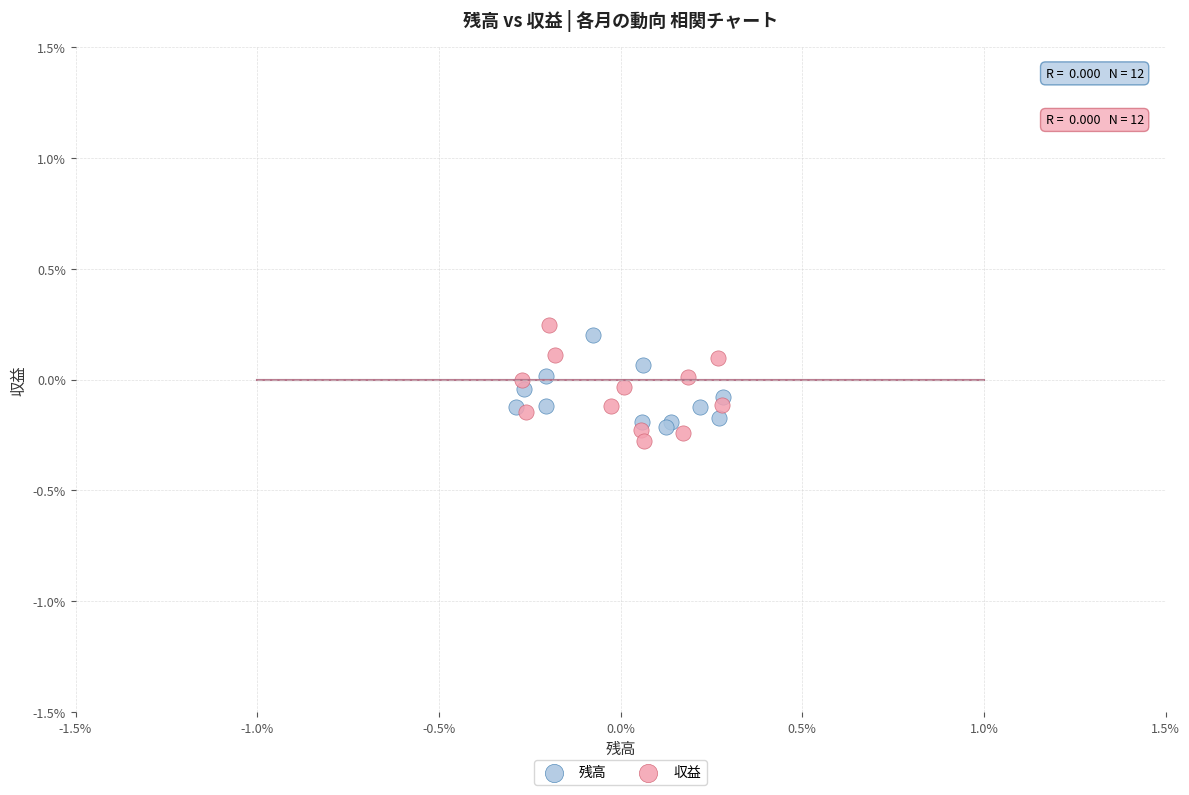

Which series reaches the maximum Y coordinate?

収益